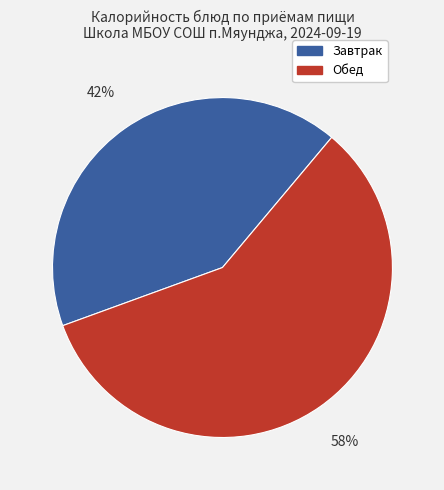

To the nearest percent, what is the average slice percentage?

50%